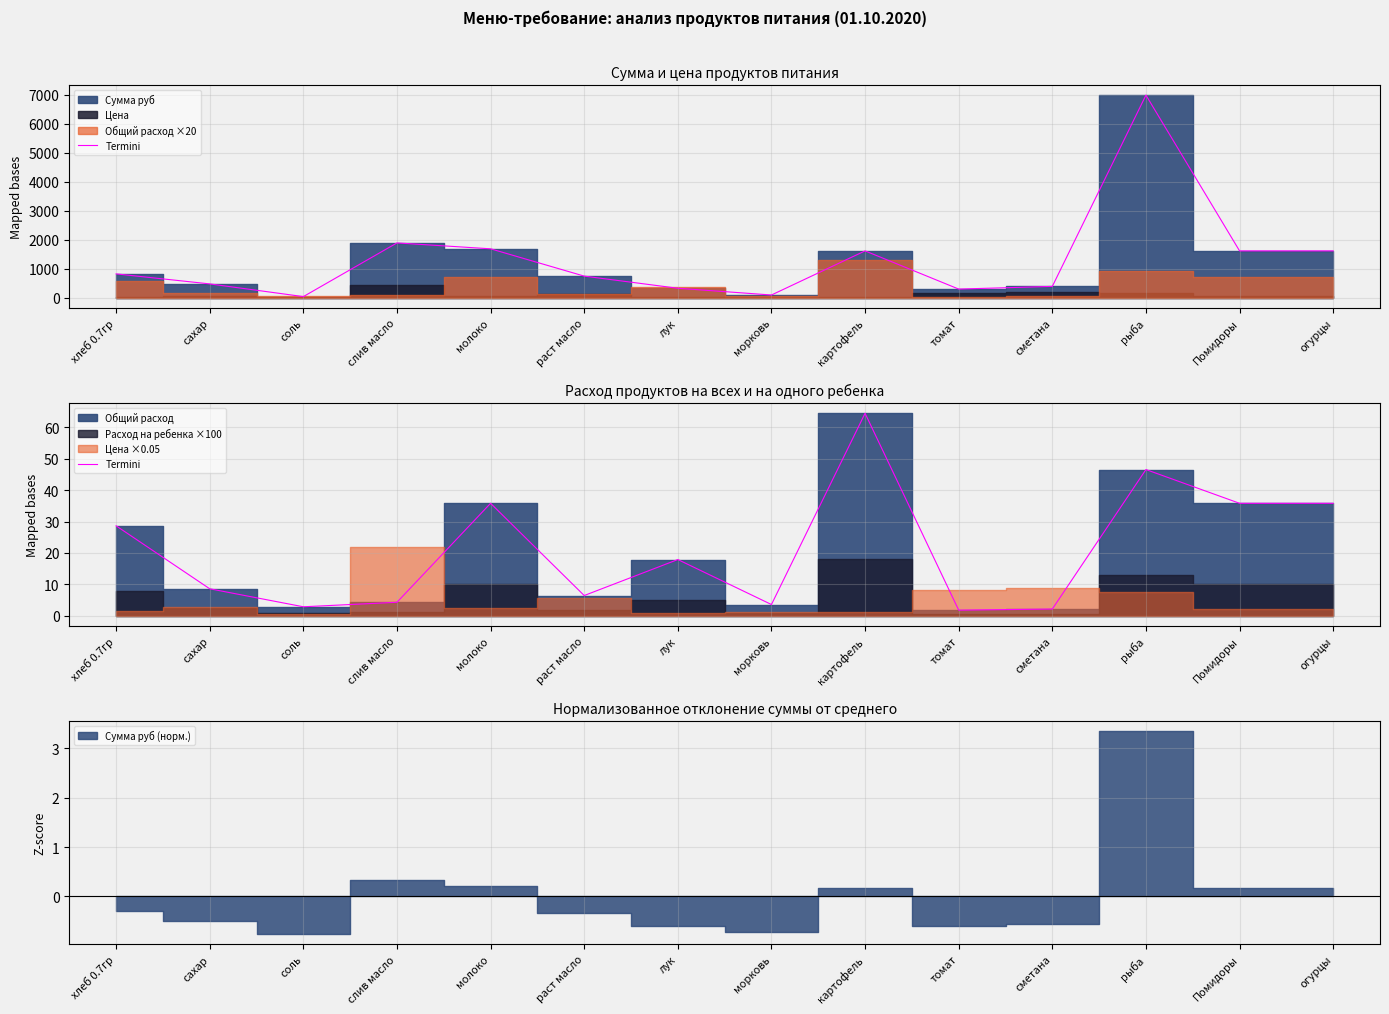

Count the number of categories in the chart.

14